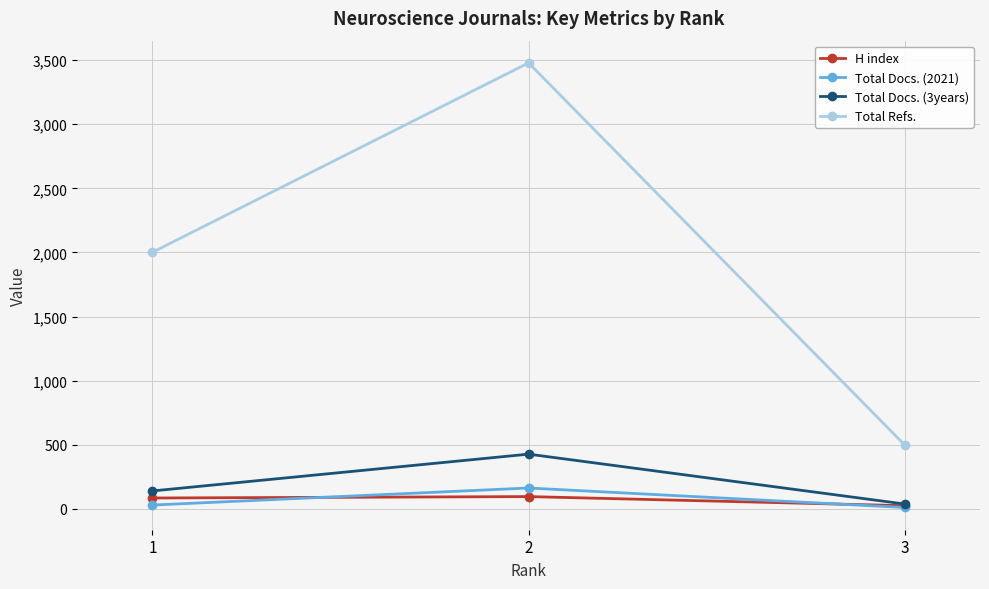

The value of Total Refs. at 2 is 1034. True or false?

False